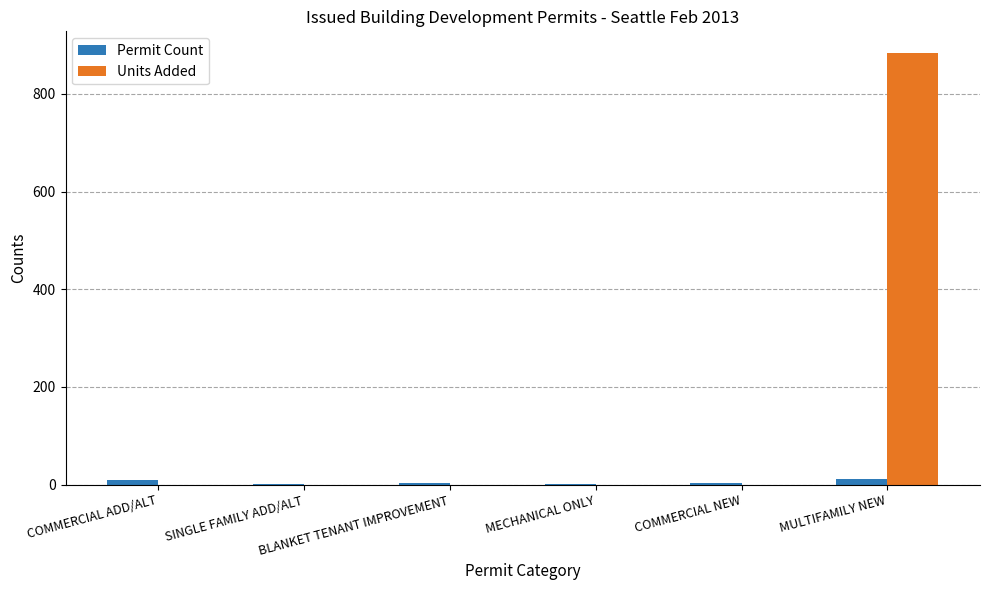

What is the total value across all series at MULTIFAMILY NEW?

895